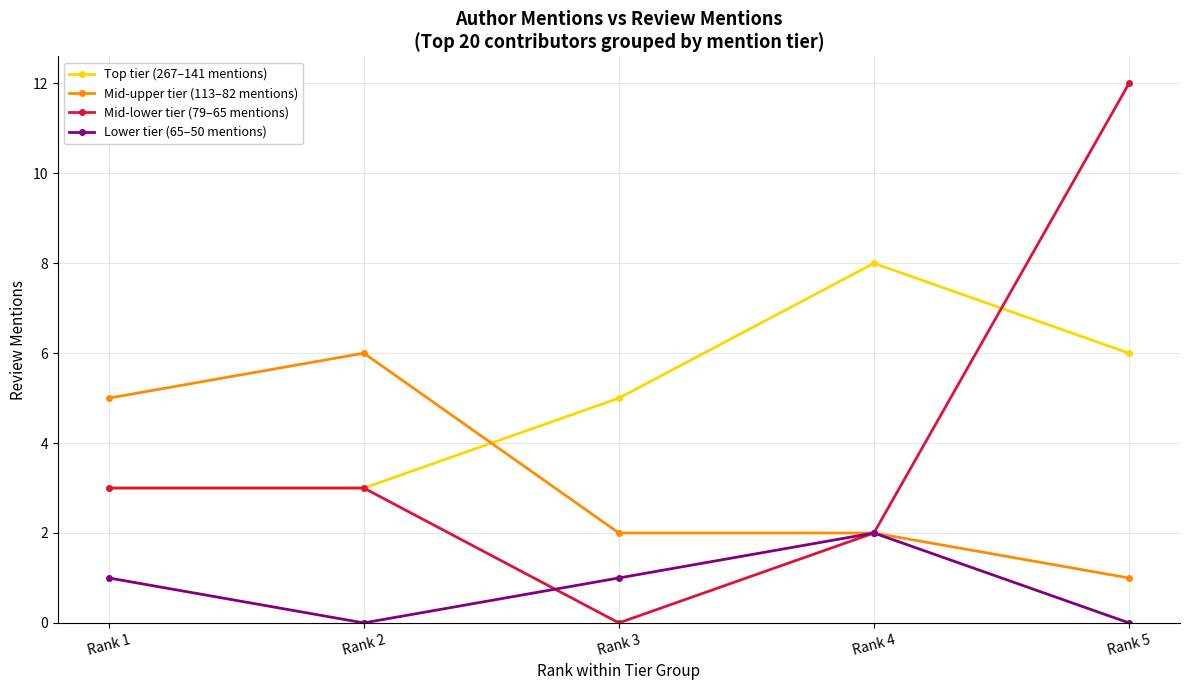

Reading left to right, list all the values displayed in this chart.

Top tier (267–141 mentions): Rank 1=3	Rank 2=3	Rank 3=5	Rank 4=8	Rank 5=6
Mid-upper tier (113–82 mentions): Rank 1=5	Rank 2=6	Rank 3=2	Rank 4=2	Rank 5=1
Mid-lower tier (79–65 mentions): Rank 1=3	Rank 2=3	Rank 3=0	Rank 4=2	Rank 5=12
Lower tier (65–50 mentions): Rank 1=1	Rank 2=0	Rank 3=1	Rank 4=2	Rank 5=0